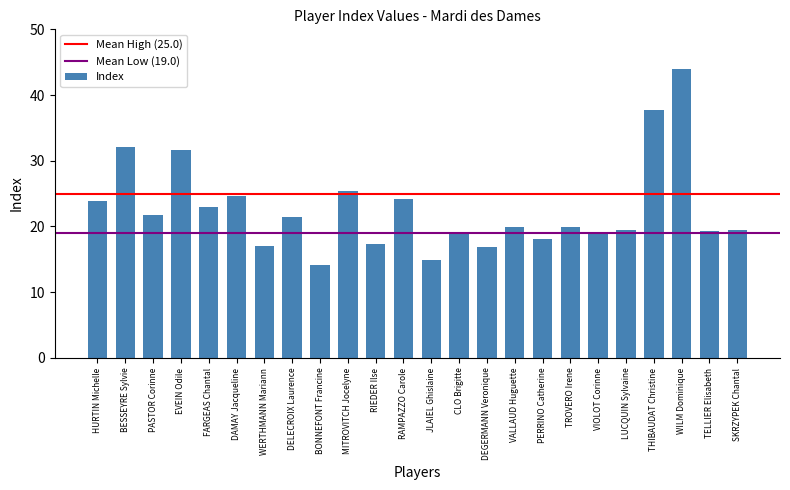

What is the sum of the values at HURTIN Michelle and VALLAUD Huguette?

43.8